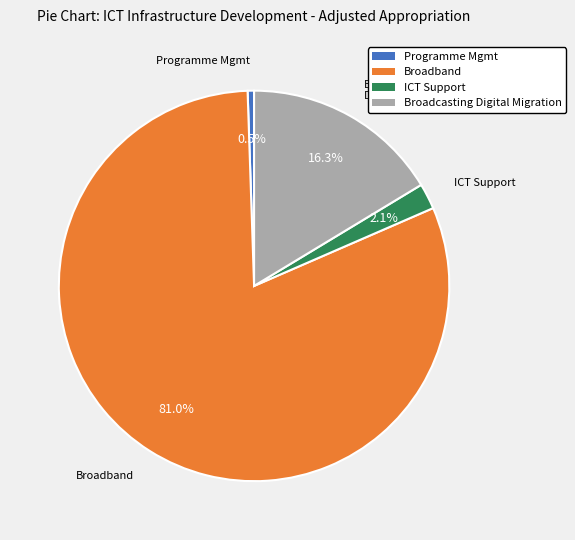

Is there any slice that represents more than half of the pie?

Yes